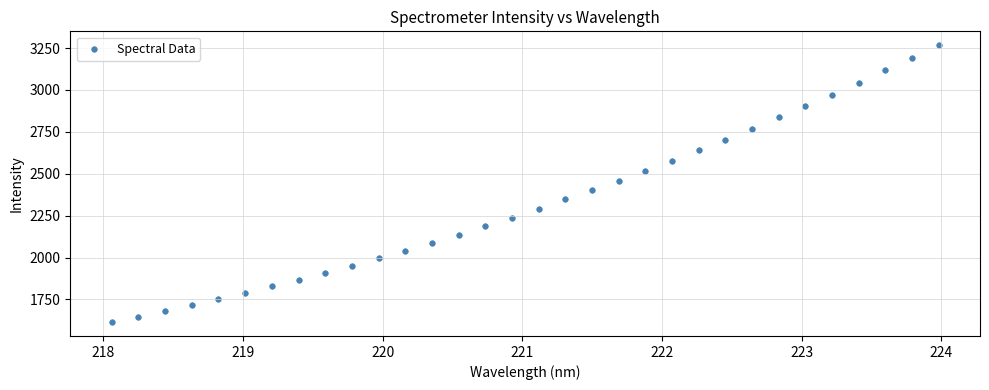

What is the range of X values (max minus min)?

5.9